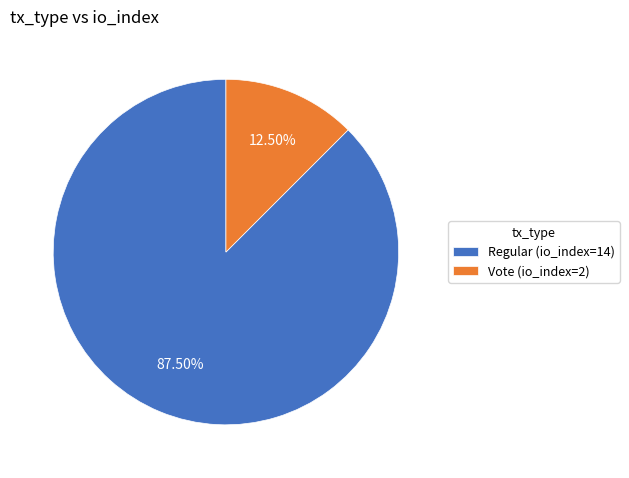

Which has a higher value, Regular or Vote?

Regular